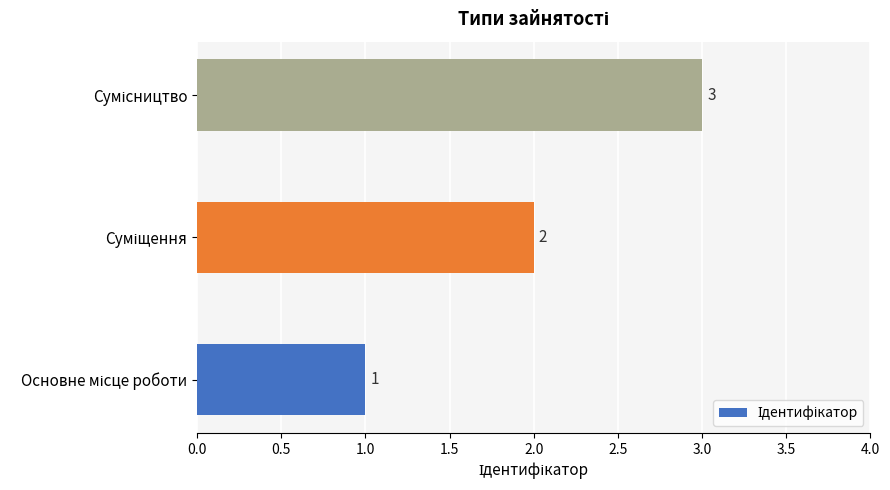

What is the sum of all values?

6